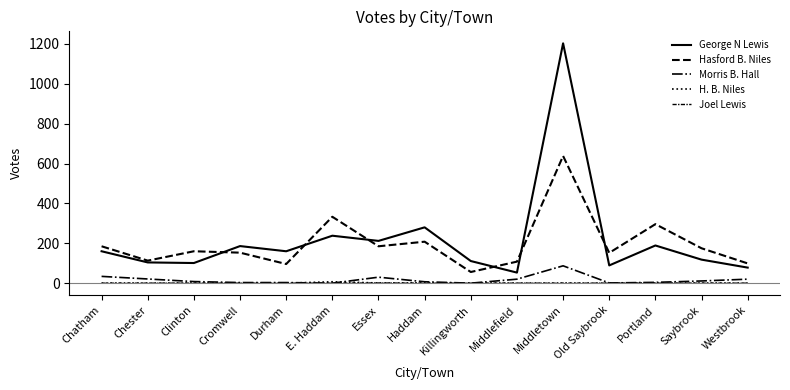

How many lines are shown in the chart?

5